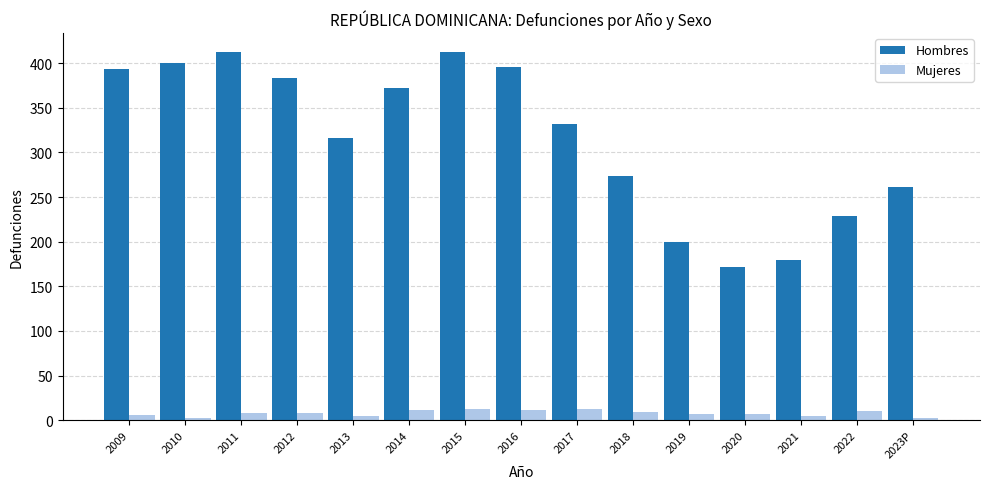

List the series in order of their overall mean, highest first.

Hombres, Mujeres